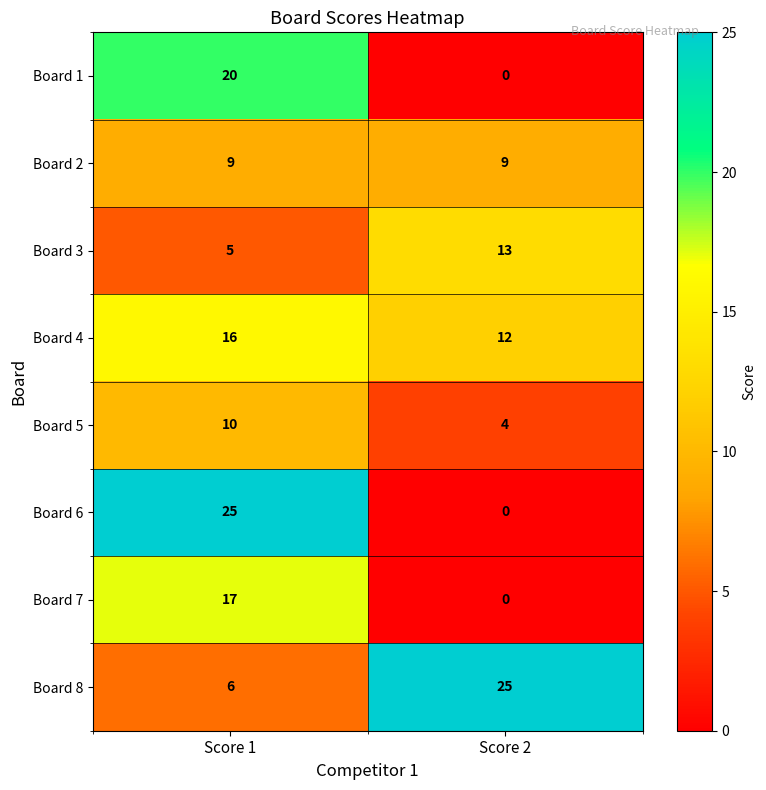

At which label is Board 3 closest to 9?

Score 1